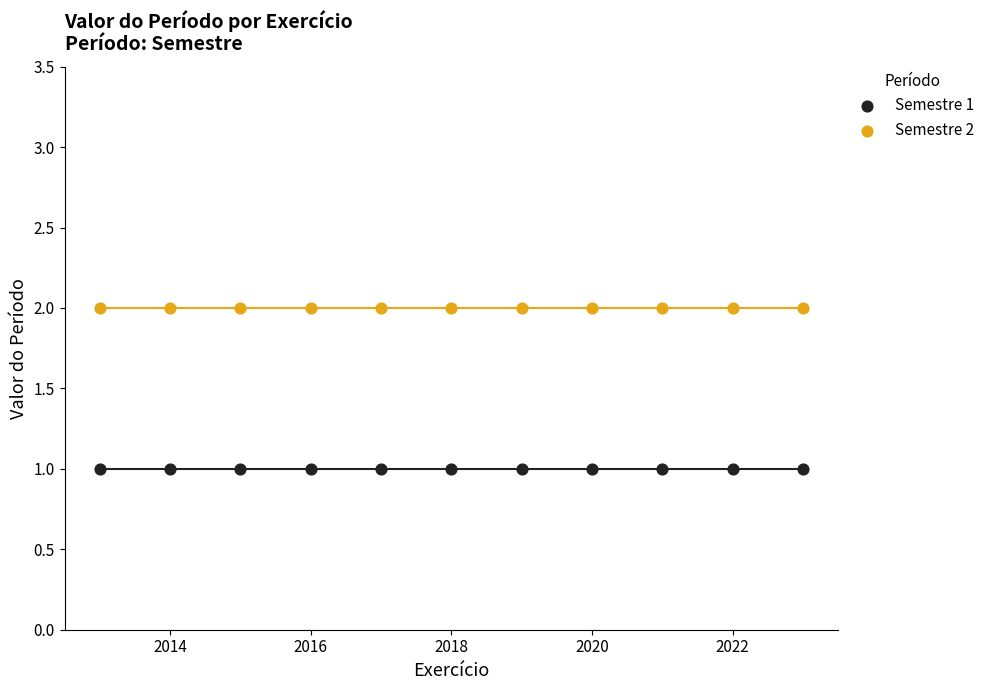

Which series reaches the maximum Y coordinate?

Semestre 2